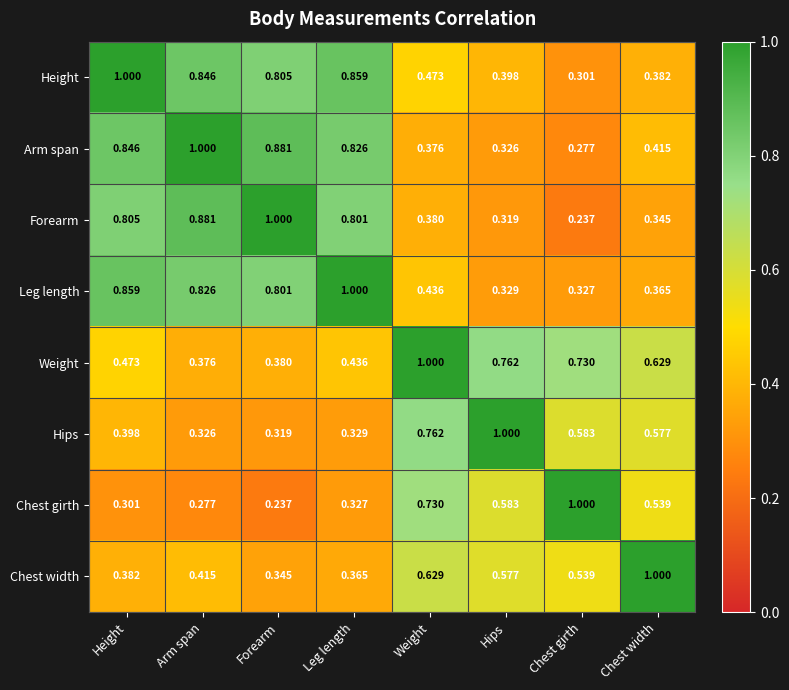

At Arm span, list the series in order from smallest to largest.

Chest girth, Hips, Weight, Chest width, Leg length, Height, Forearm, Arm span